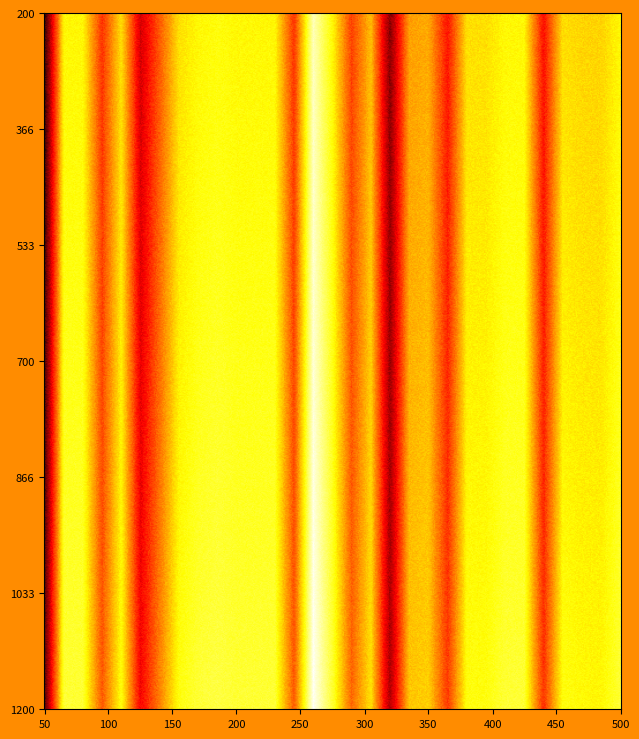

Reading left to right, extract all data points from this chart.

1: 6646.1	2940.1	2945.2	4573.7	3157.7	5321.5	4239.6	3157.7	2939.4	2860.8	2939.4	2940.1	2939.4	4573.7	1895.1	2940.1	4461.1	3430.1	5938.7	3688.2	3593.5	4833.5	3157.7	3157.7	2939.4	2939.4	4891.9	3157.7	3239.5	3260.2	2939.4
2: 6321.4	2615.5	2620.5	4249.0	2833.1	4996.9	3915.0	2833.1	2614.8	2536.1	2614.8	2615.5	2614.8	4249.0	1570.5	2615.5	4136.4	3105.5	5614.0	3363.5	3268.9	4508.9	2833.1	2833.1	2614.8	2614.8	4567.2	2833.1	2914.8	2935.5	2614.8